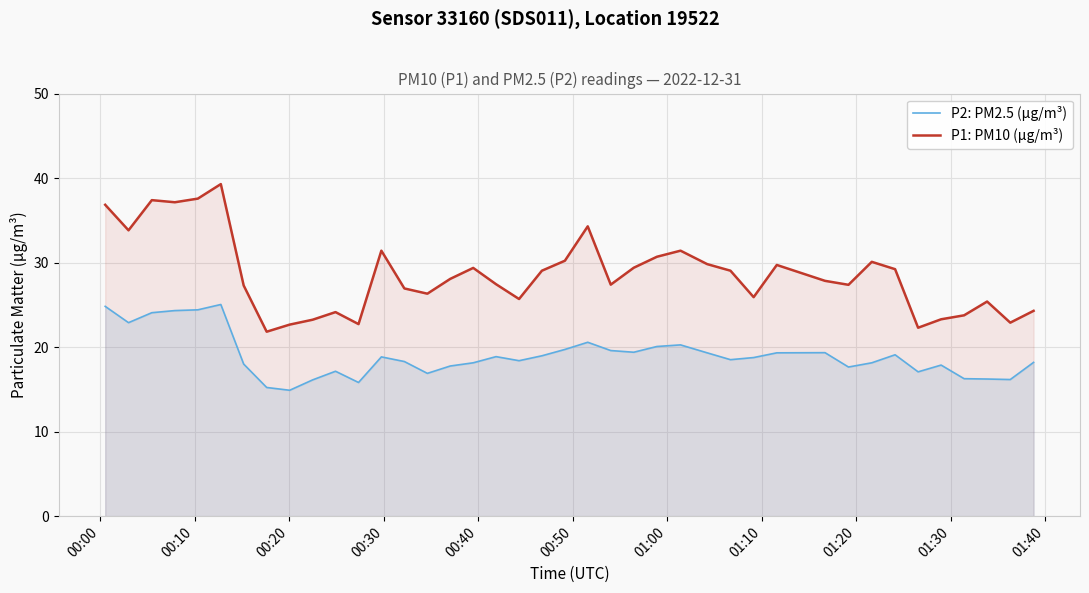

True or false: P1: PM10 (µg/m³) and P2: PM2.5 (µg/m³) cross at least once.

False